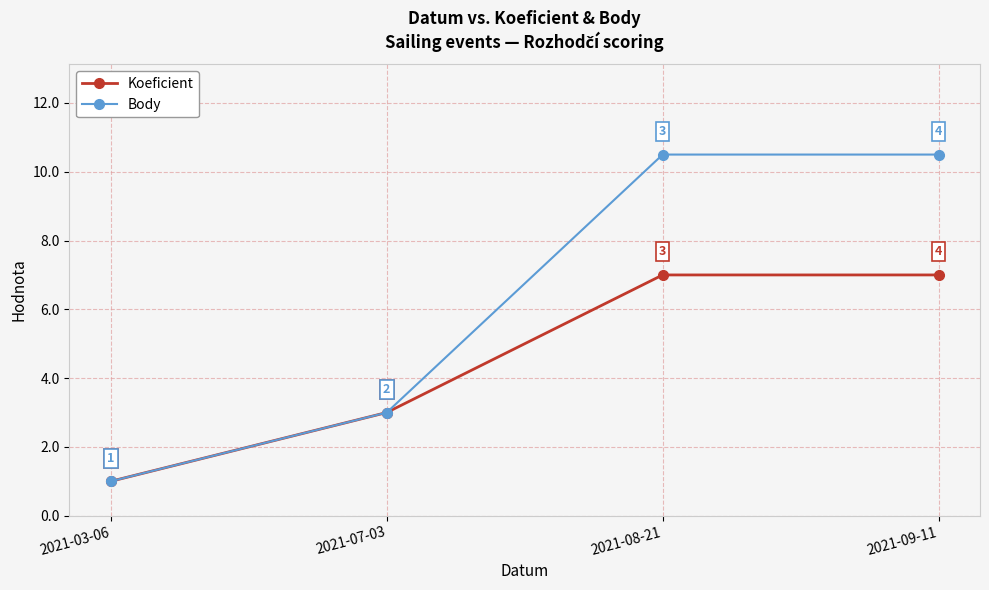

Which series has the largest range (max minus min)?

Body